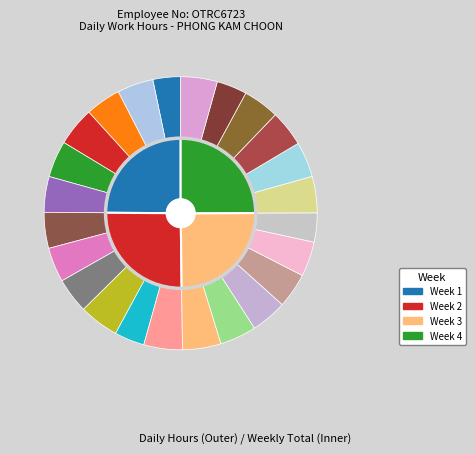

True or false: 1 accounts for 3% of the total.

True